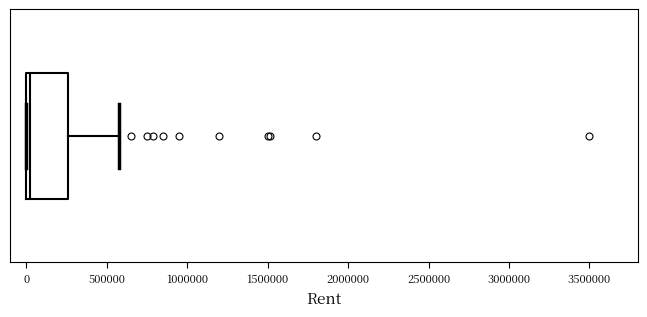

Read this box plot against the x-axis: the position of the median line, the range covered by the box, and the ends of both whiskers. The values are not printed on the chart, so give them approximately, as read against the axis.

median 0 (just right of the box's left edge), box 0 to 250000, whiskers 0 to 600000